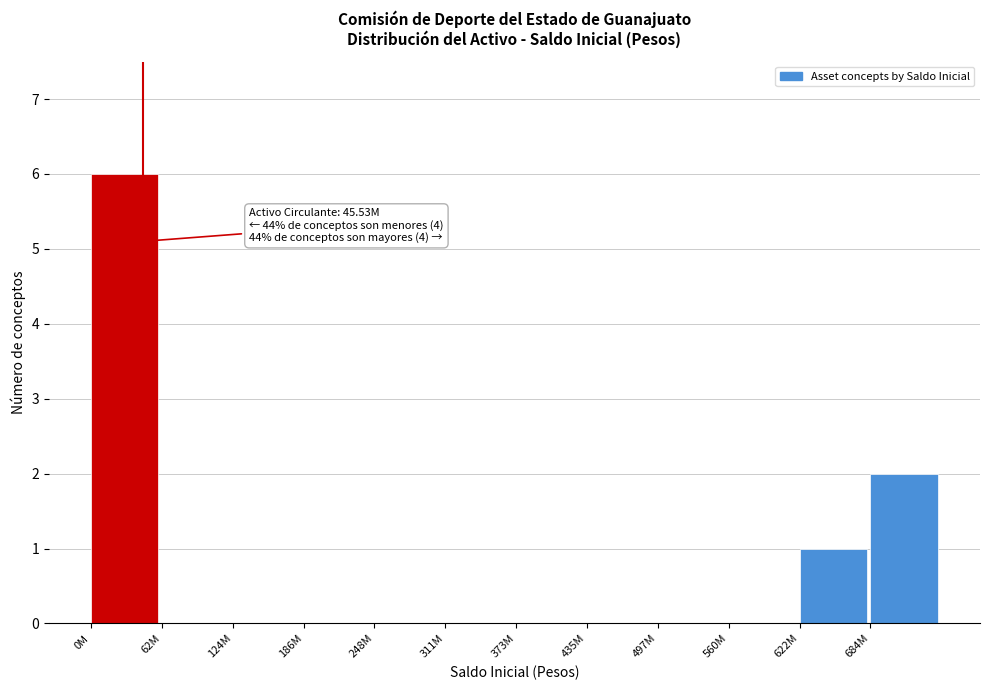

Reading right to left, what are all the values shown in this chart?

684M=2	622M=1	560M=0	497M=0	435M=0	373M=0	311M=0	248M=0	186M=0	124M=0	62M=0	0M=6